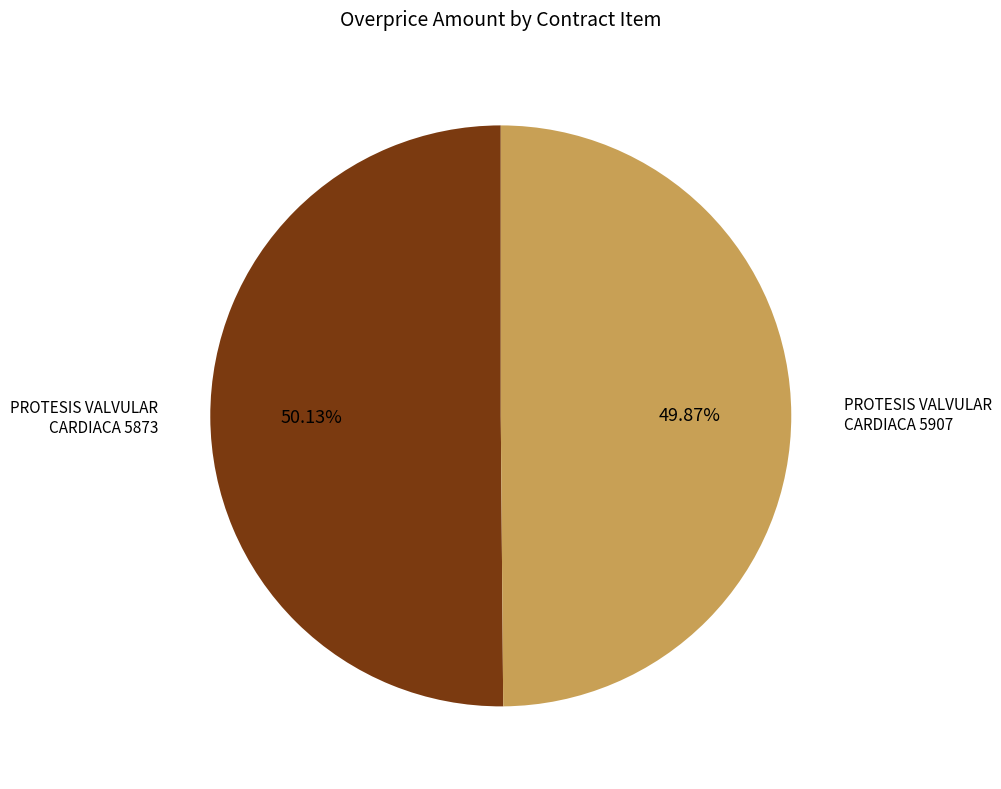

Is there any slice that represents more than half of the pie?

Yes